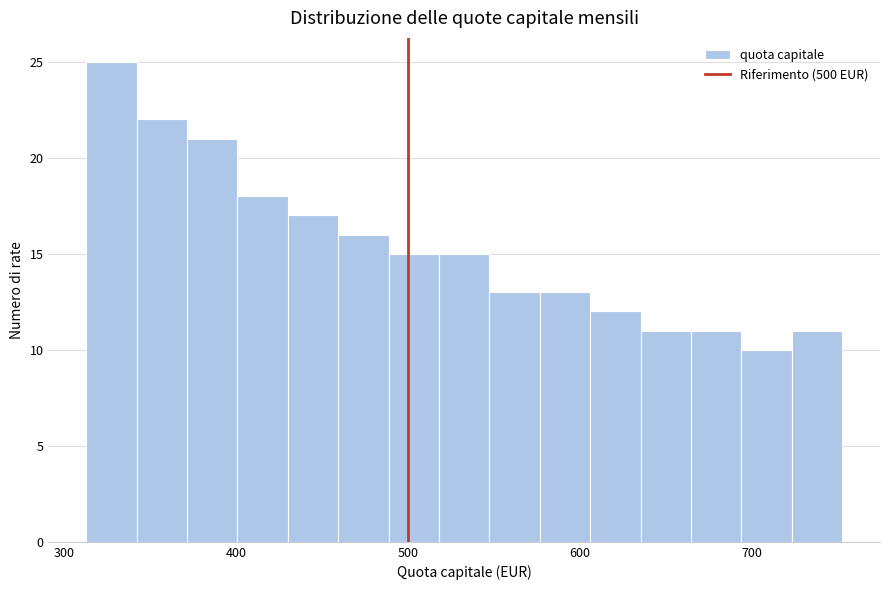

Around what value on the x-axis is the tallest bar? Give the approximate position of its centre, as read against the axis.

330